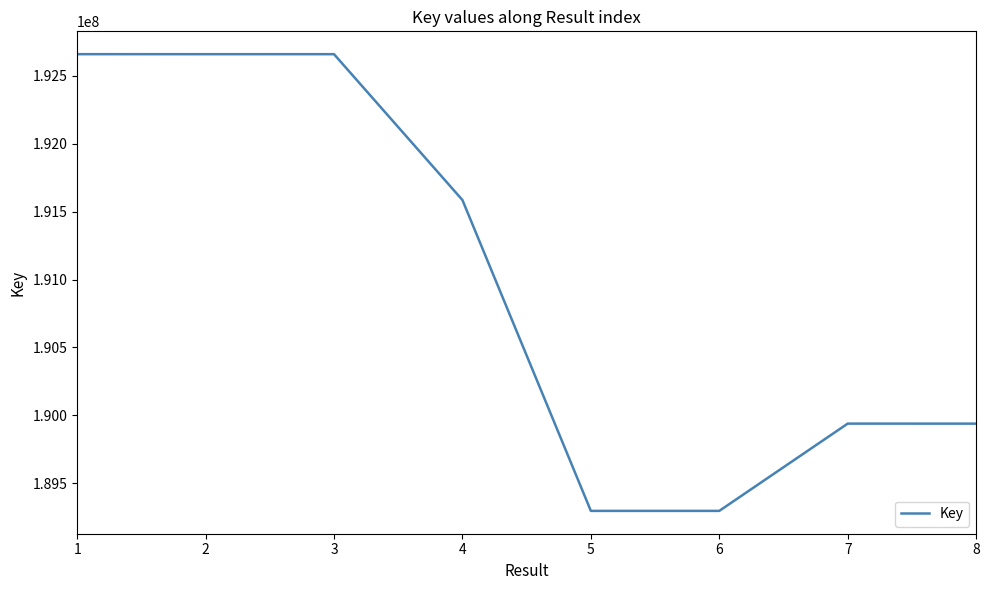

At which label does the data first exceed 191584662?

1